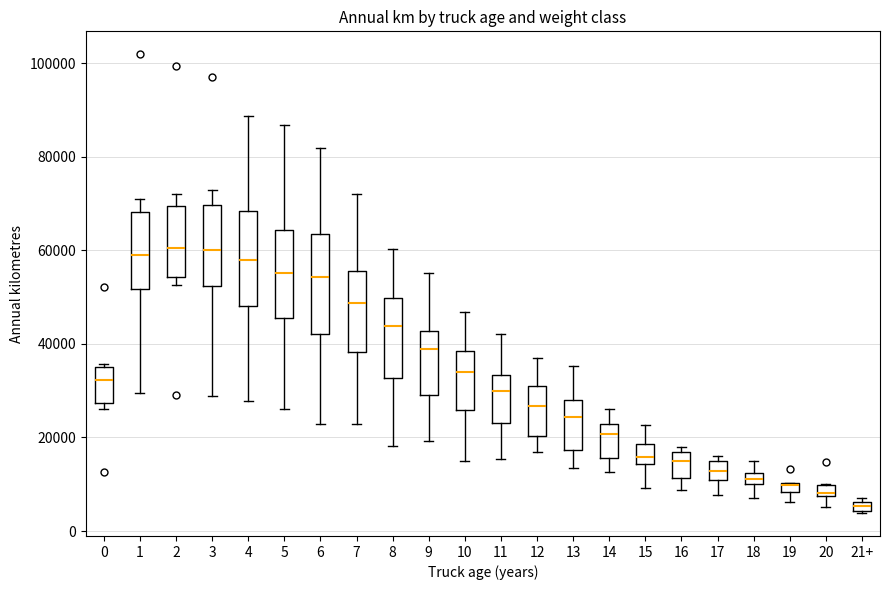

Where does the upper whisker of the box for 12 end on the y-axis? The values are not printed on the chart, so give them approximately, as read against the axis.

38000